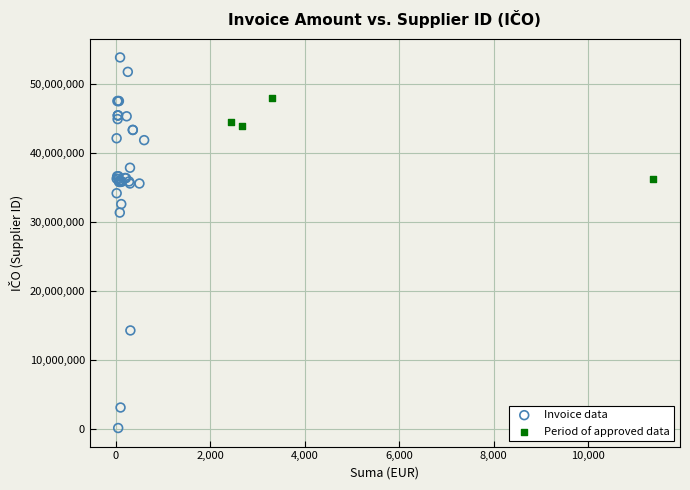

Which series contains the highest Y value?

Invoice data